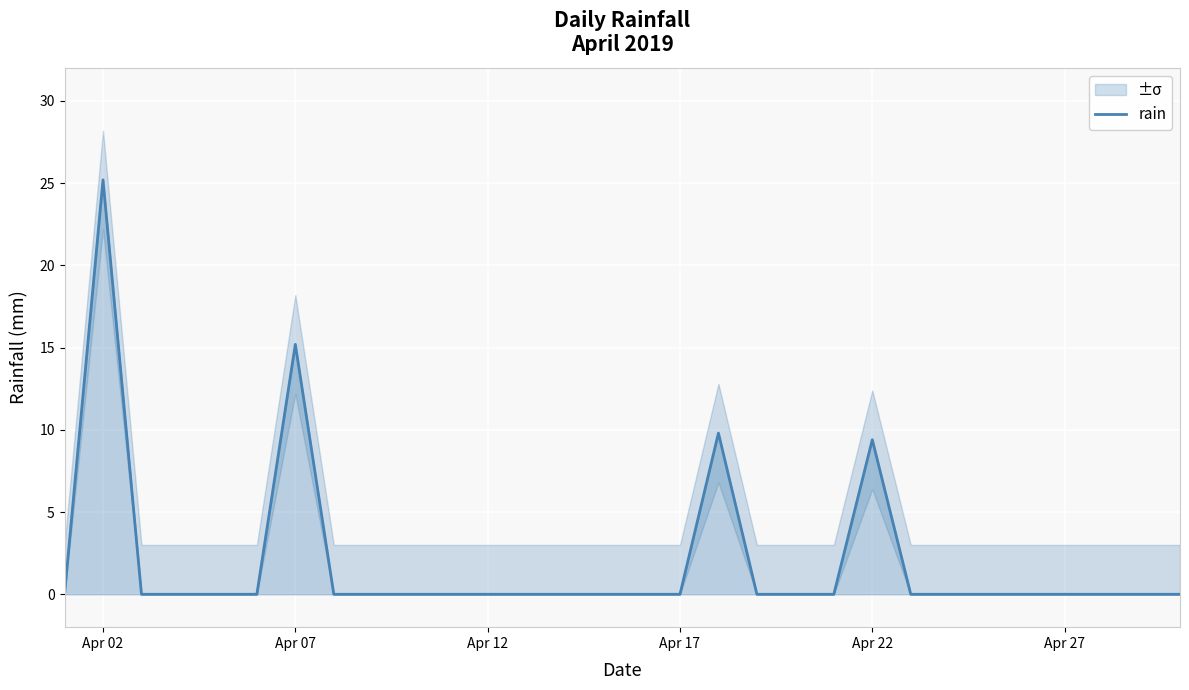

What is the maximum value for rain?

25.2